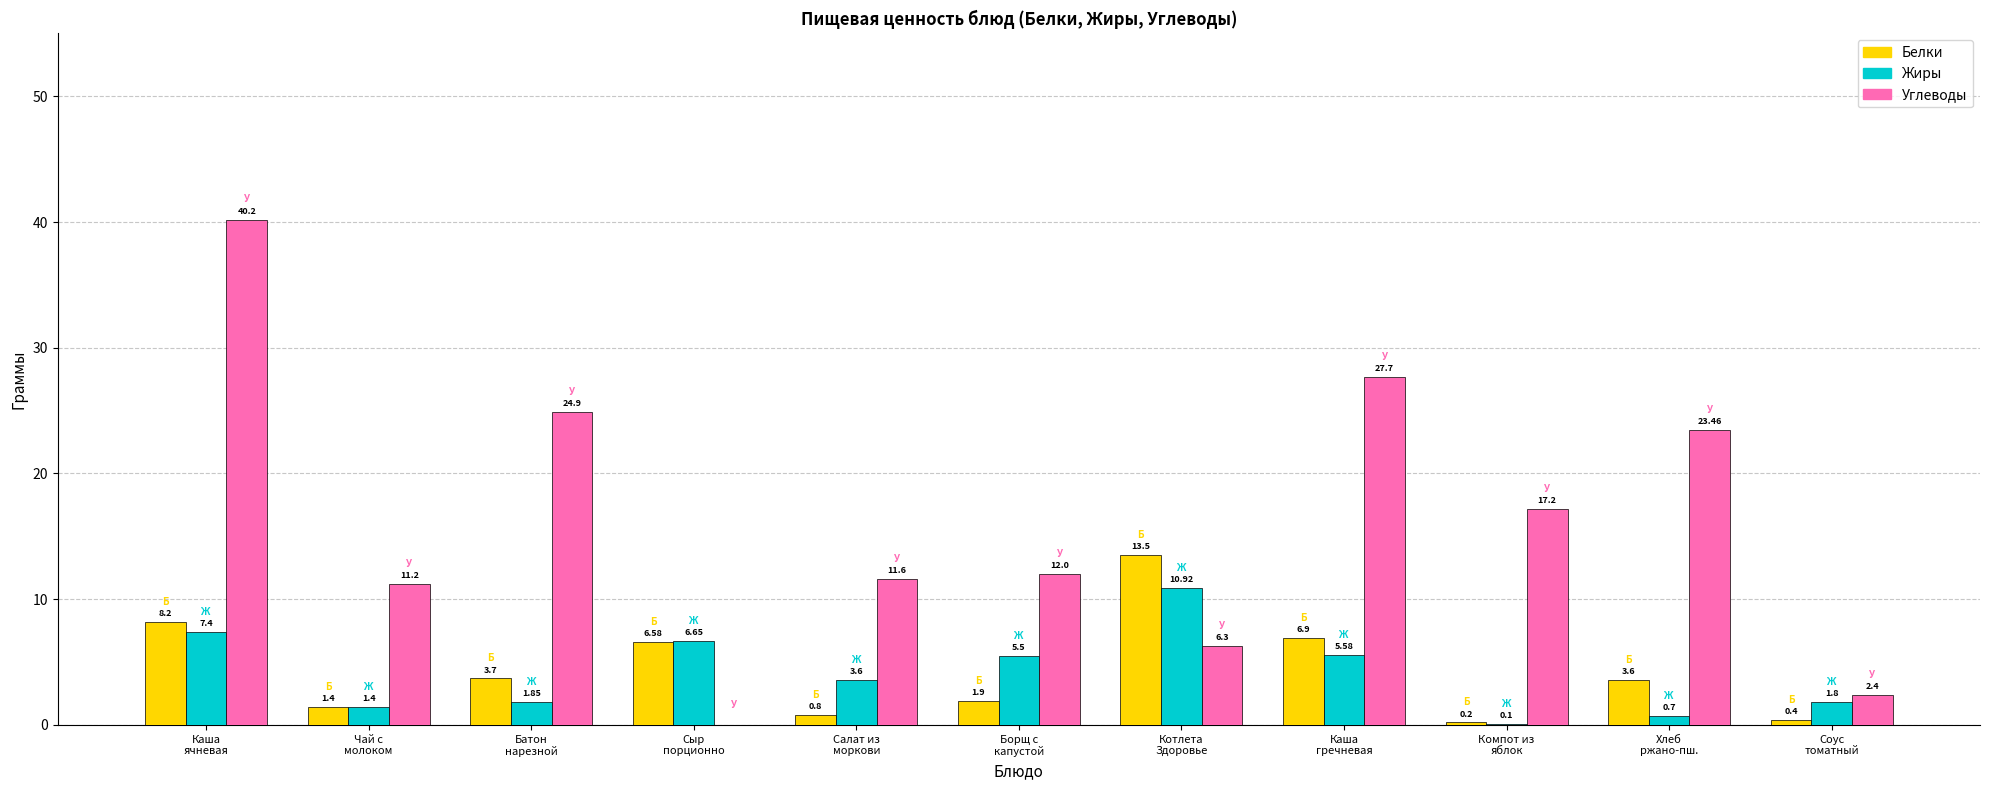

How many data points does each series have?

11